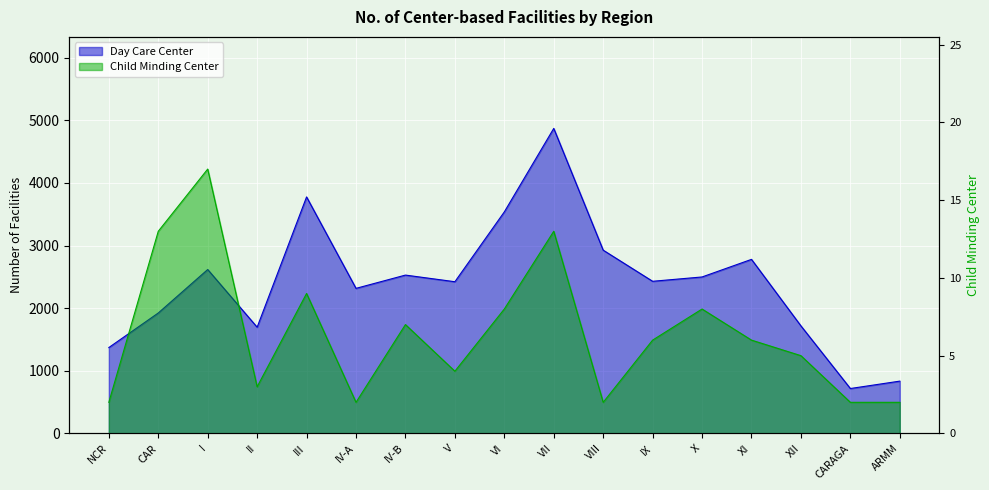

How many lines are shown in the chart?

2